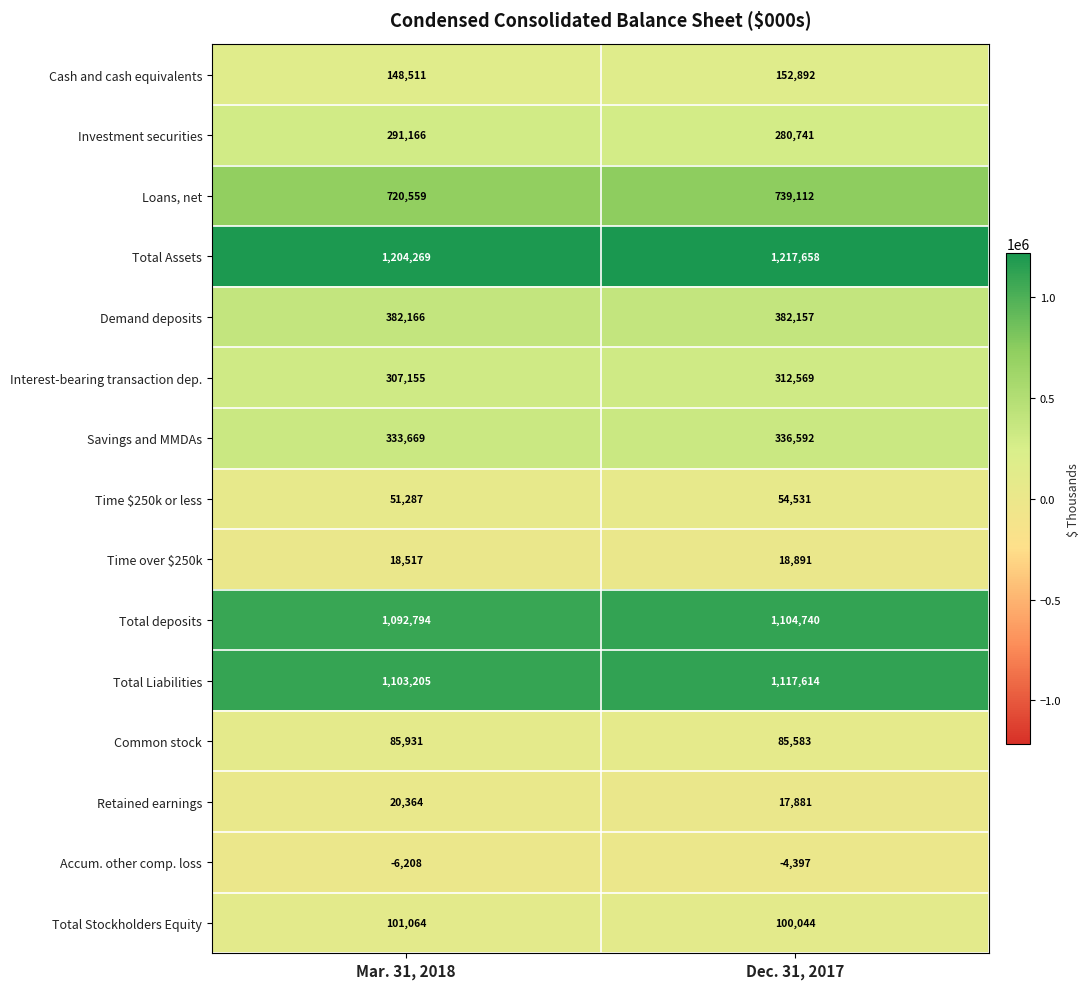

Which label corresponds to the smallest value in the chart?

Mar. 31, 2018